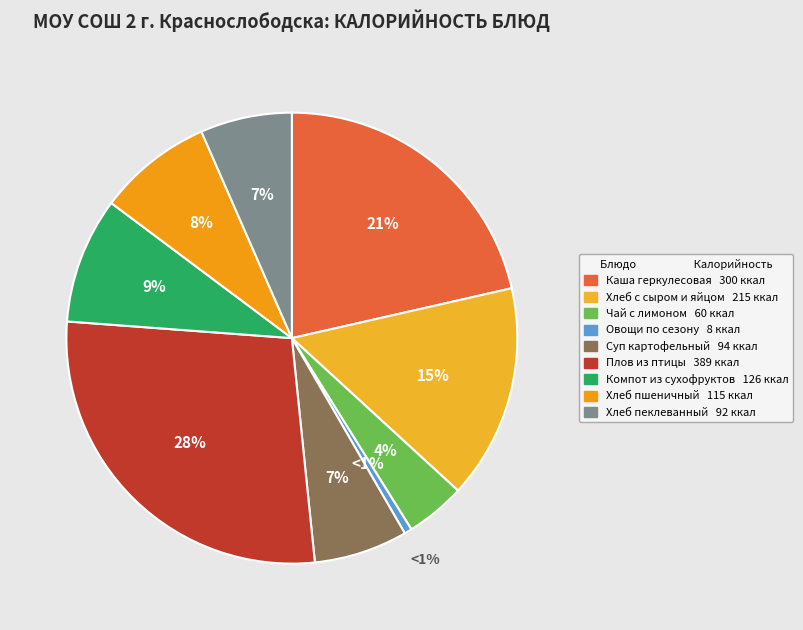

How many segments does this pie chart have?

9